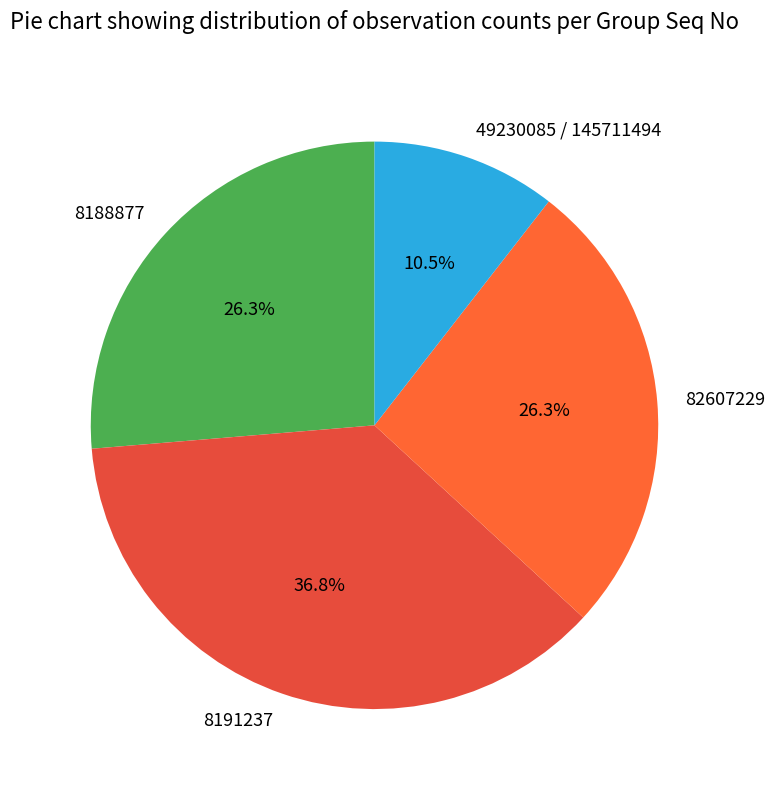

True or false: 8188877 accounts for 12% of the total.

False